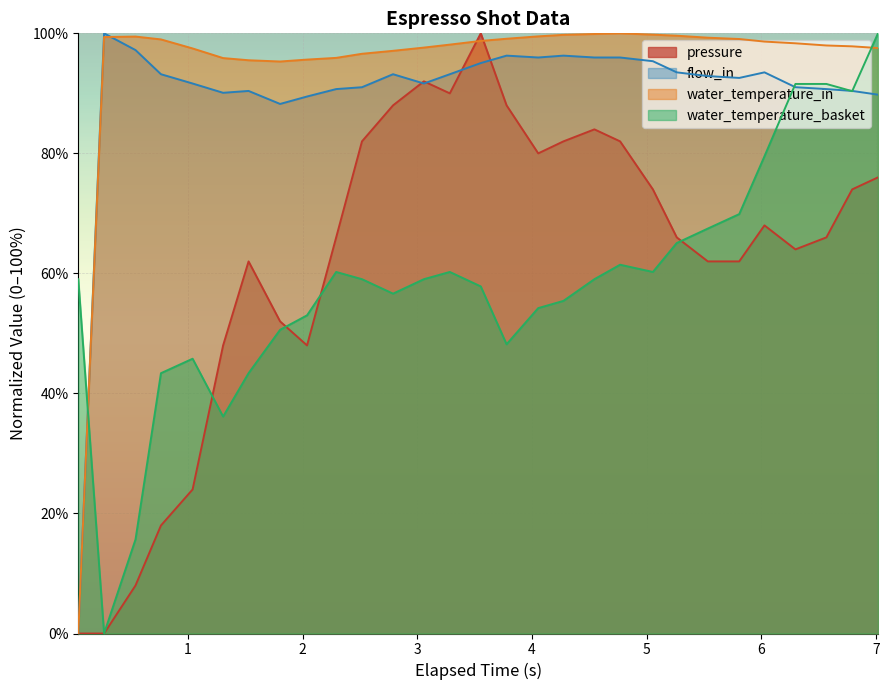

Between 4.055 and 2.039, which is larger?

4.055